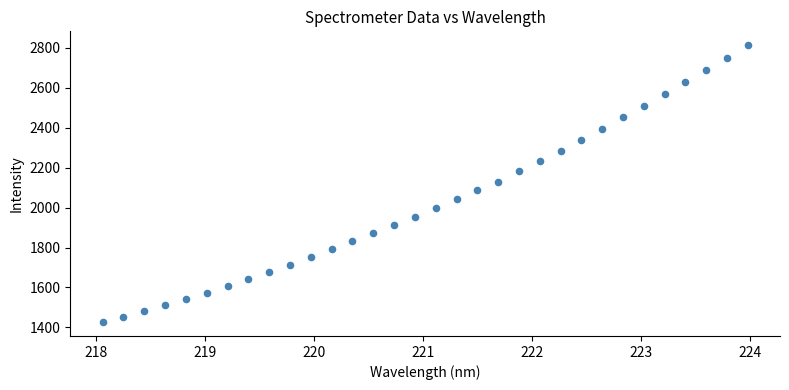

What is the range of Y values (max minus min)?

1387.1